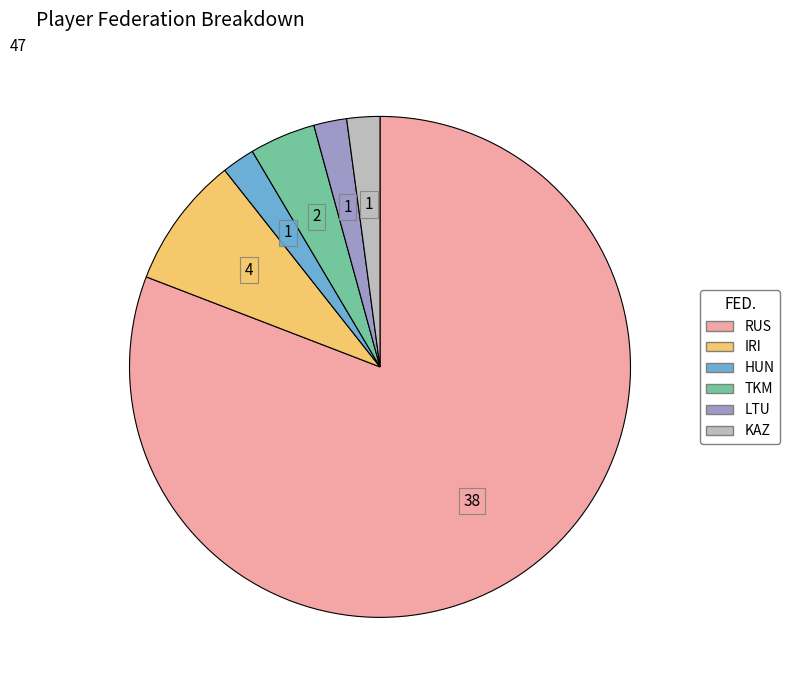

The LTU slice represents 16% of the pie. True or false?

False